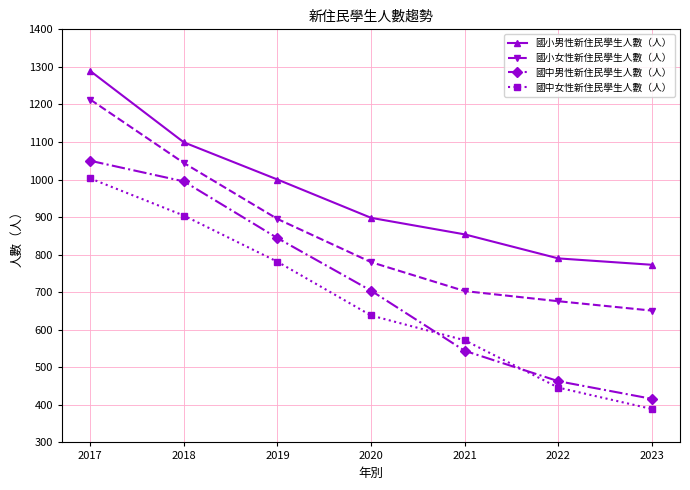

What is the difference between the maximum and minimum values in the 國小女性新住民學生人數（人） series?

562